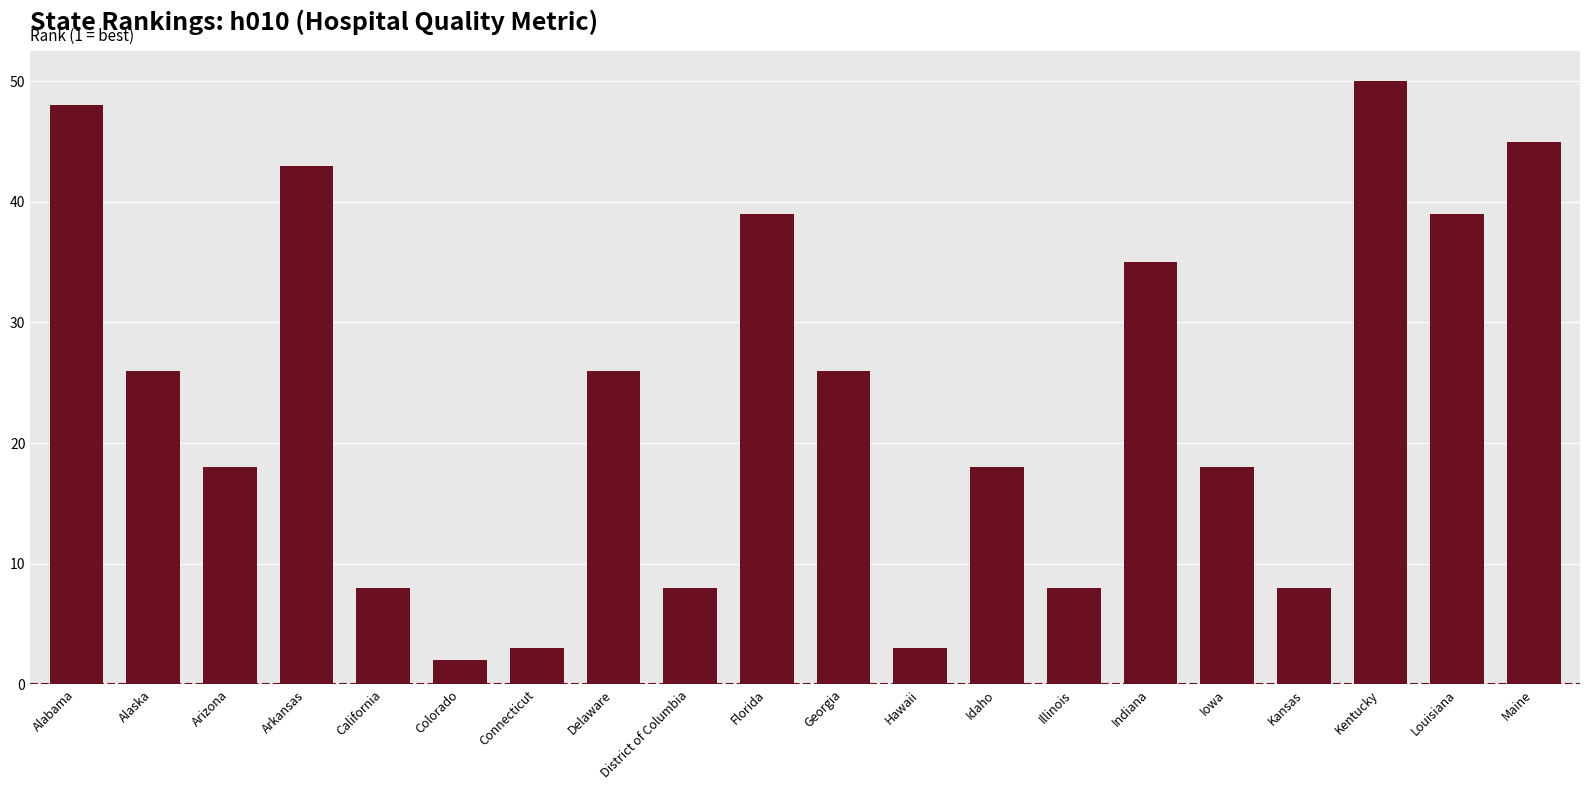

What position from the left is Illinois?

14